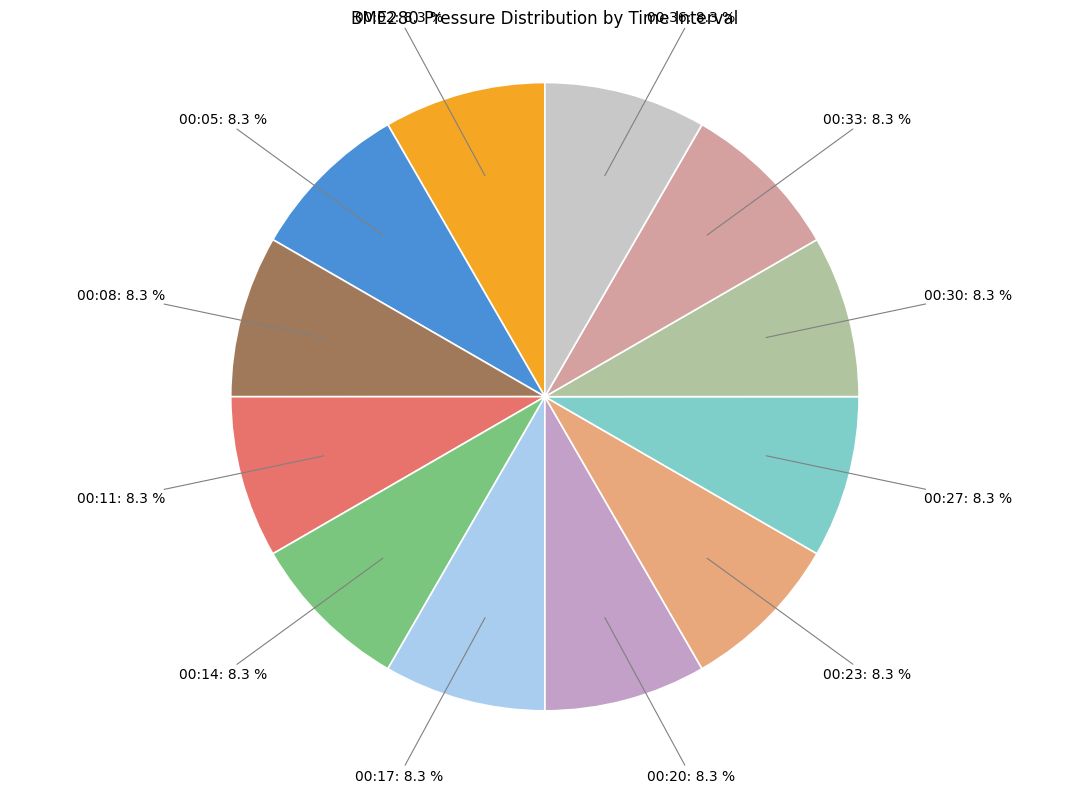

Is there any slice that represents more than half of the pie?

No